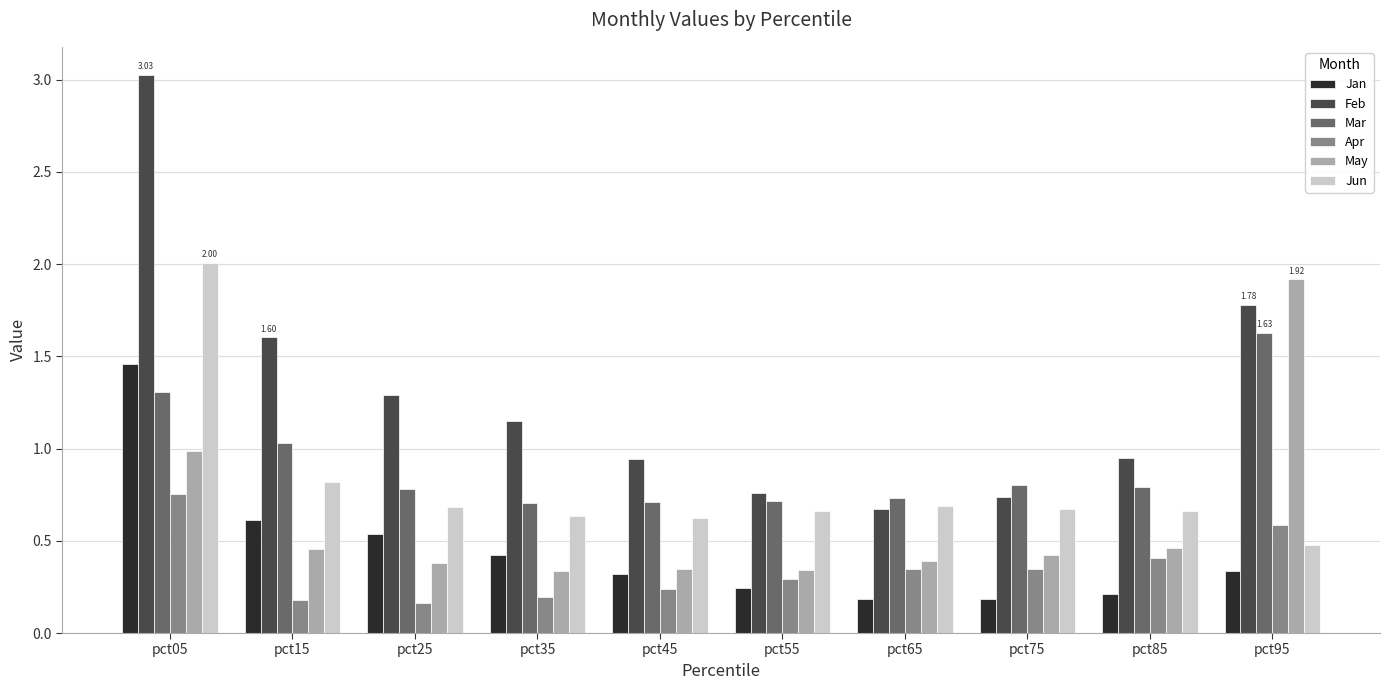

What value does the May series have at pct75?

0.4